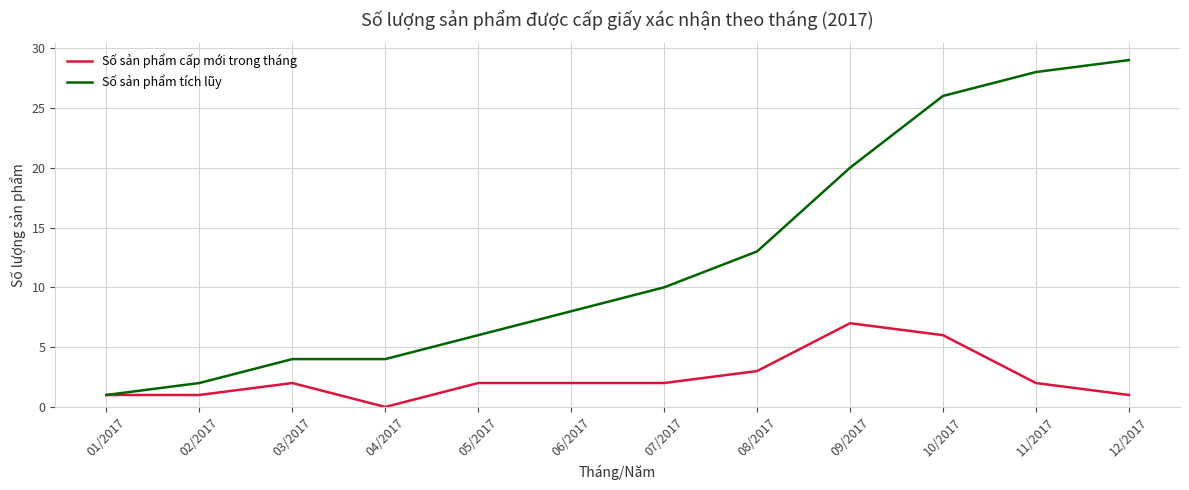

Rank the series by their maximum value, from highest to lowest.

Số sản phẩm tích lũy, Số sản phẩm cấp mới trong tháng